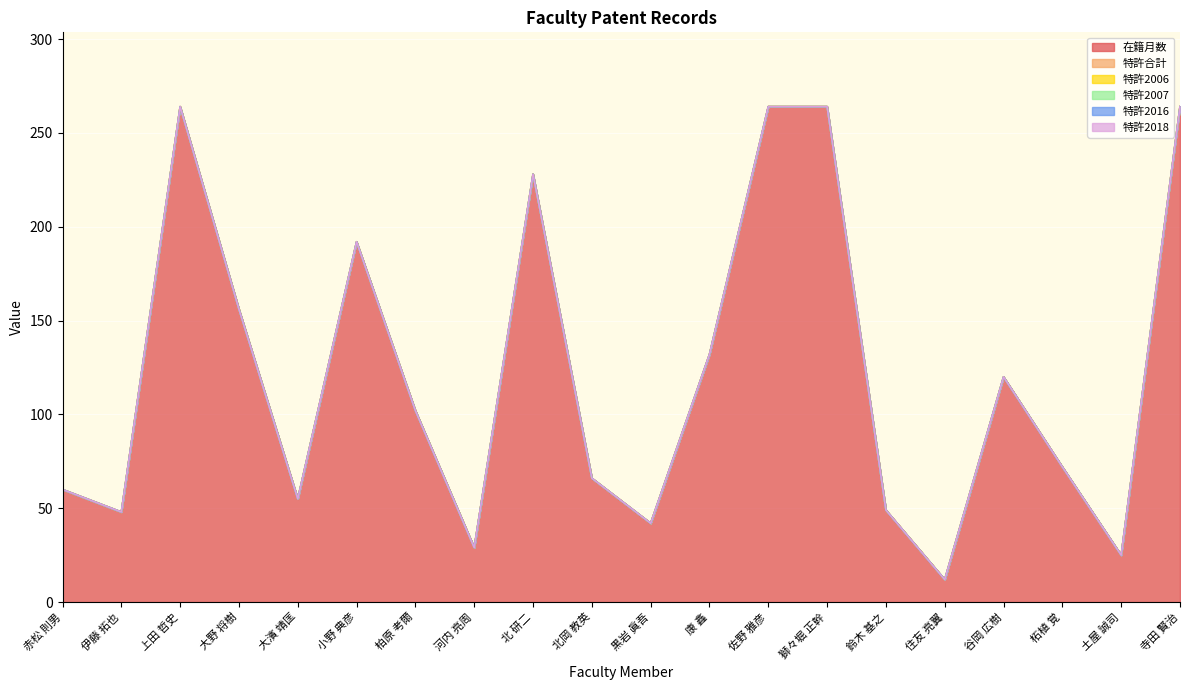

List the series in order of their peak value, lowest first.

特許合計, 特許2006, 特許2007, 特許2016, 特許2018, 在籍月数